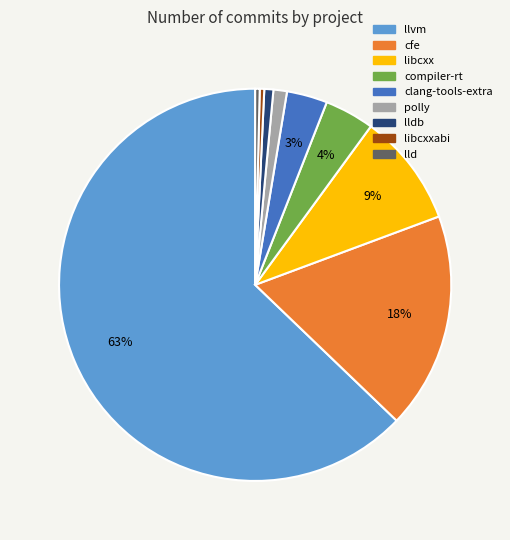

Which has a higher value, libcxx or lldb?

libcxx